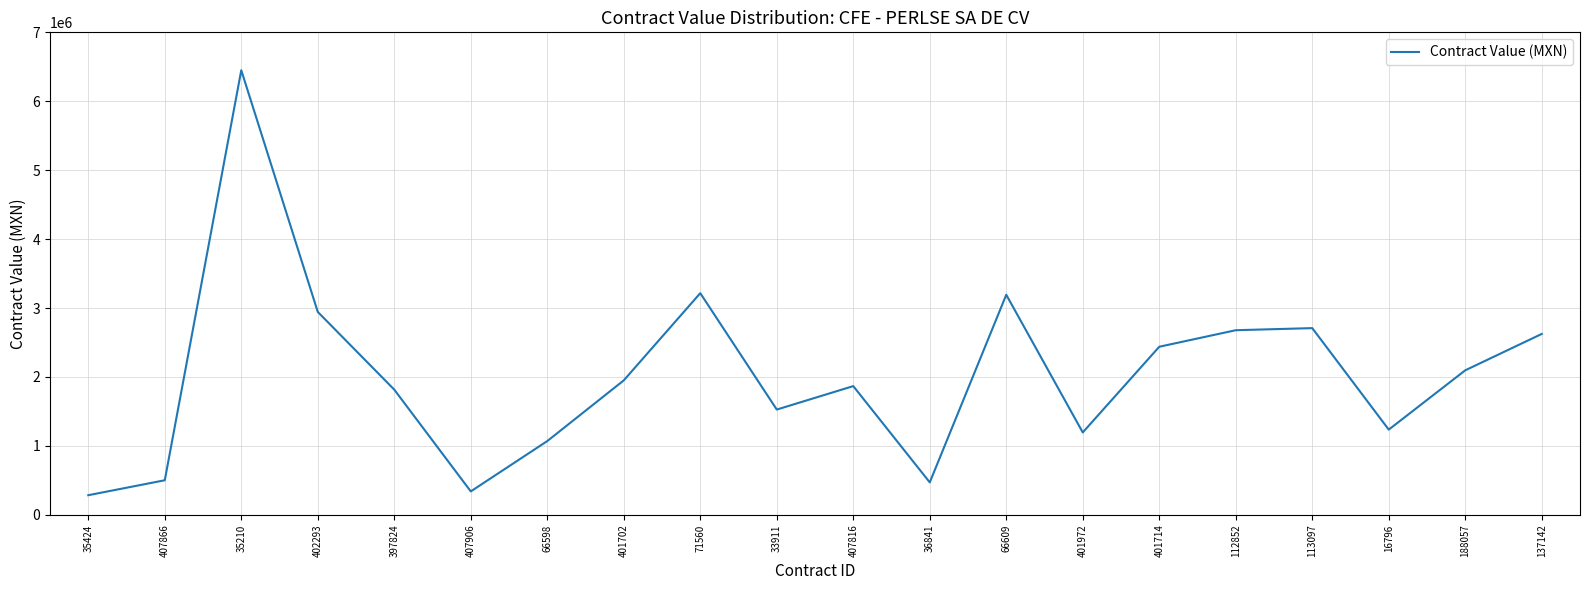

What is the smallest value displayed?

284978.9